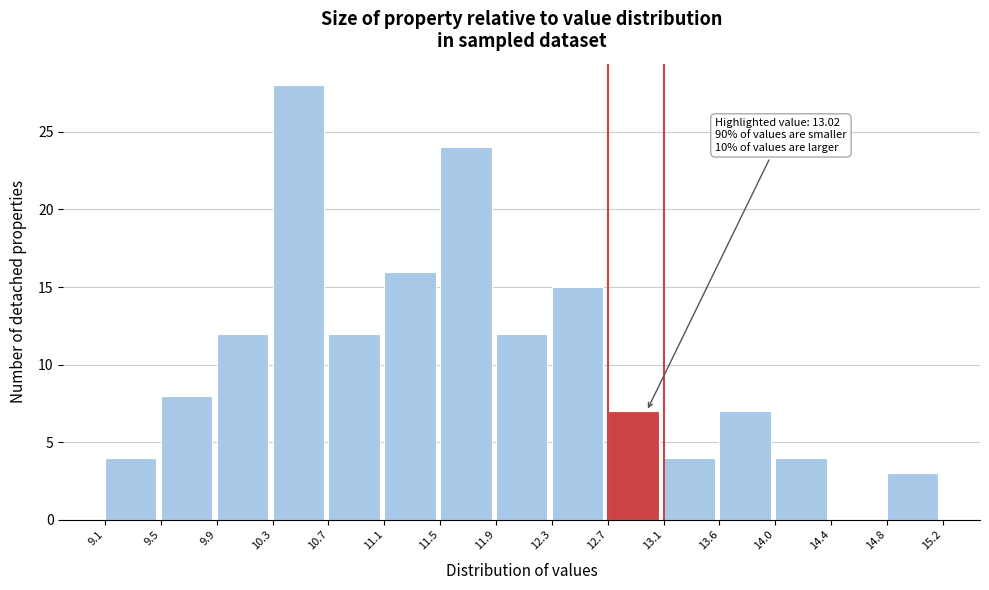

Over which range of the x-axis is the bar tallest?

10.3 to 10.7